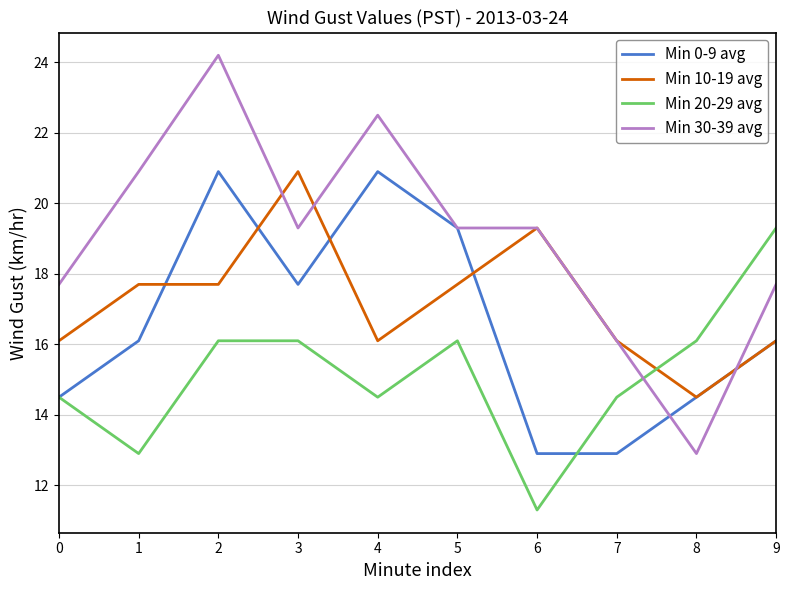

List the series in order of their overall mean, highest first.

Min 30-39 avg, Min 10-19 avg, Min 0-9 avg, Min 20-29 avg